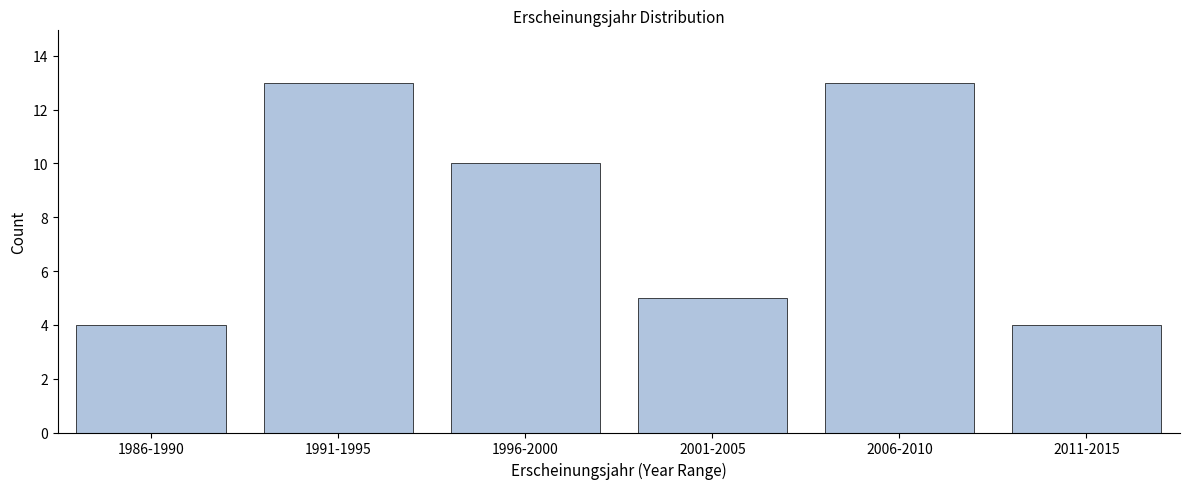

Reading left to right, what are all the values shown in this chart?

1986-1990=4	1991-1995=13	1996-2000=10	2001-2005=5	2006-2010=13	2011-2015=4